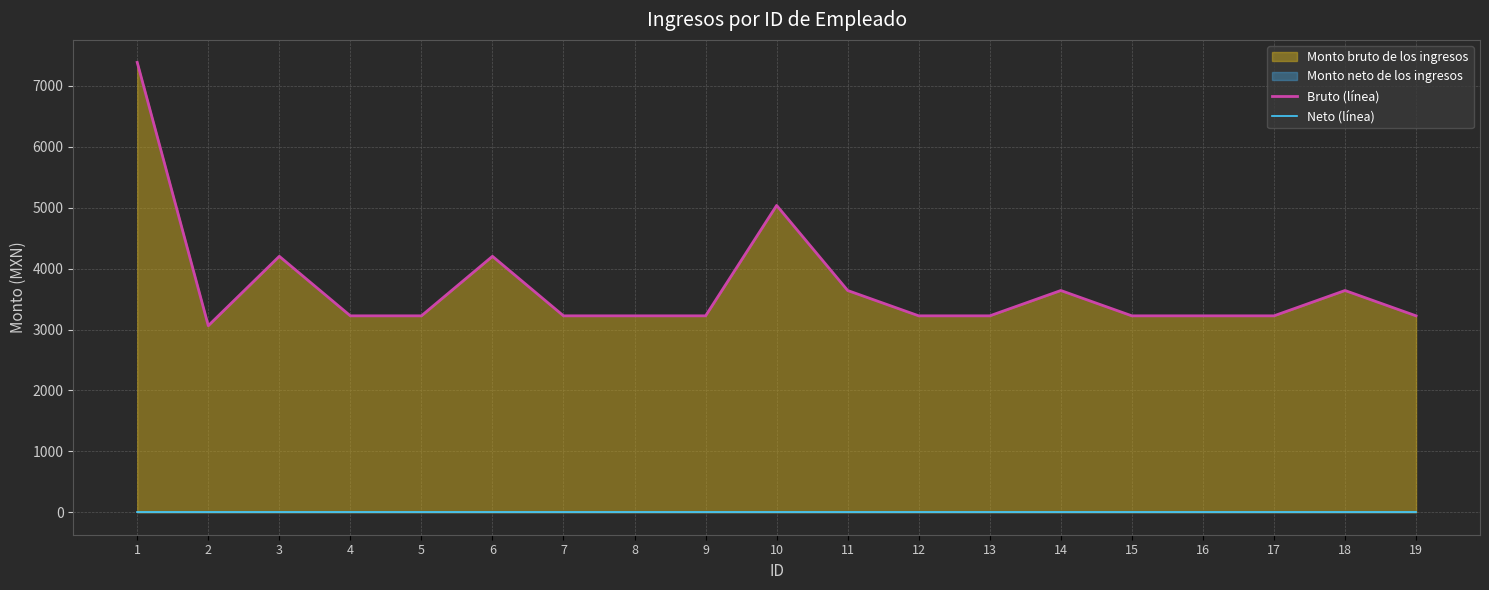

At which label does Bruto (línea) first exceed 3225?

1